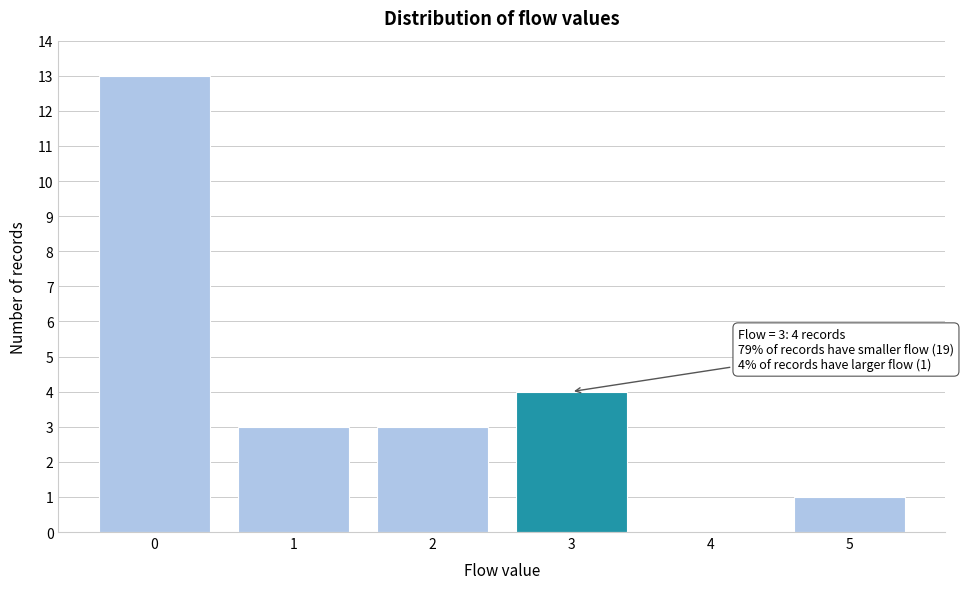

Which range on the x-axis has the tallest bar?

-0.5 to 0.5